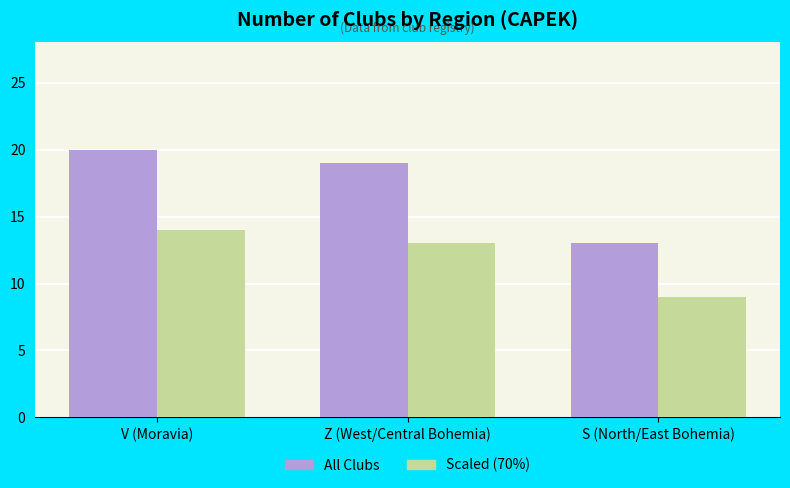

At how many categories does at least one series exceed 14?

2